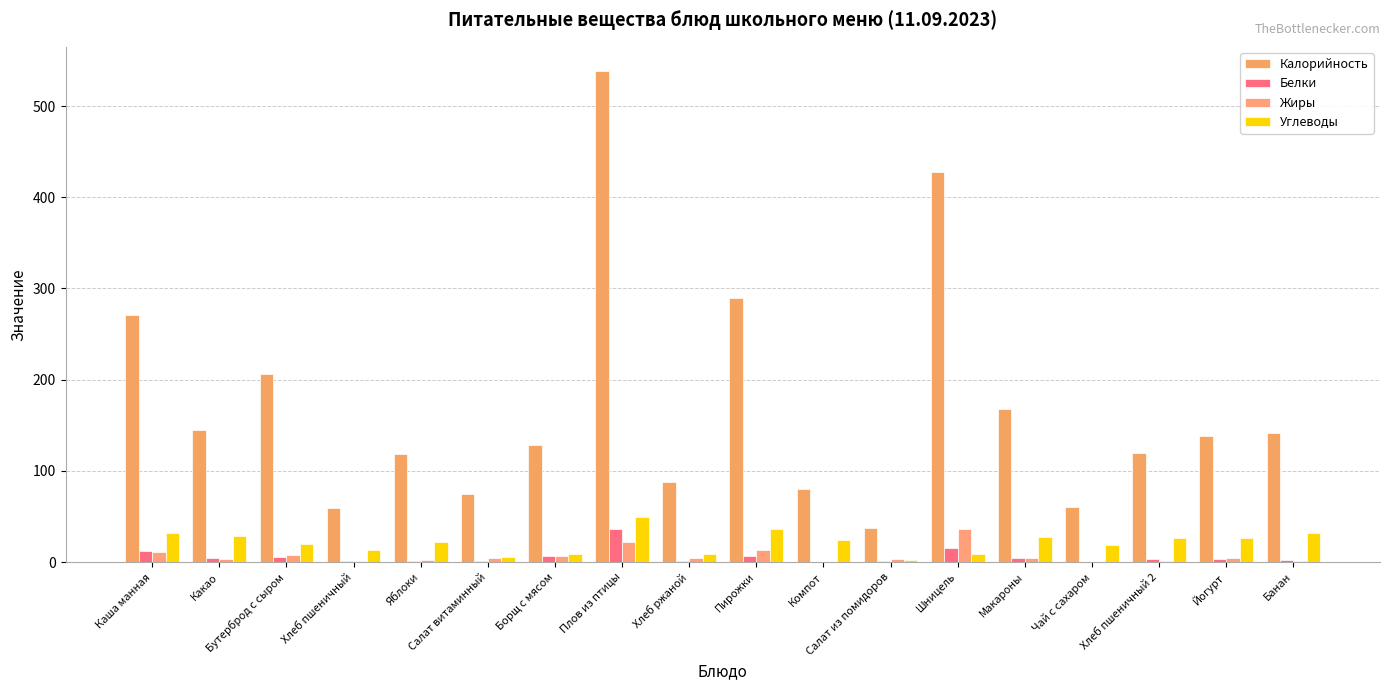

Where does the Жиры series first go above 5?

Каша манная